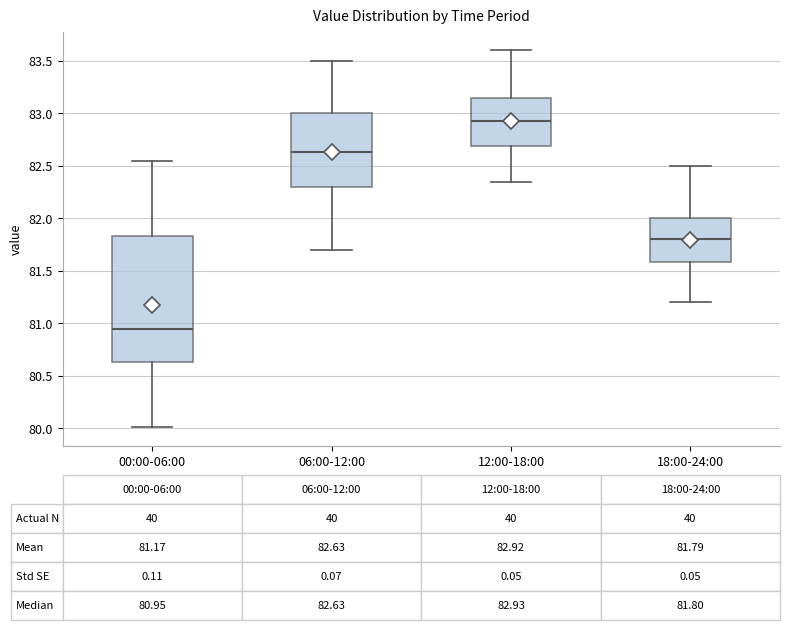

Which box has the highest median line?

12:00-18:00